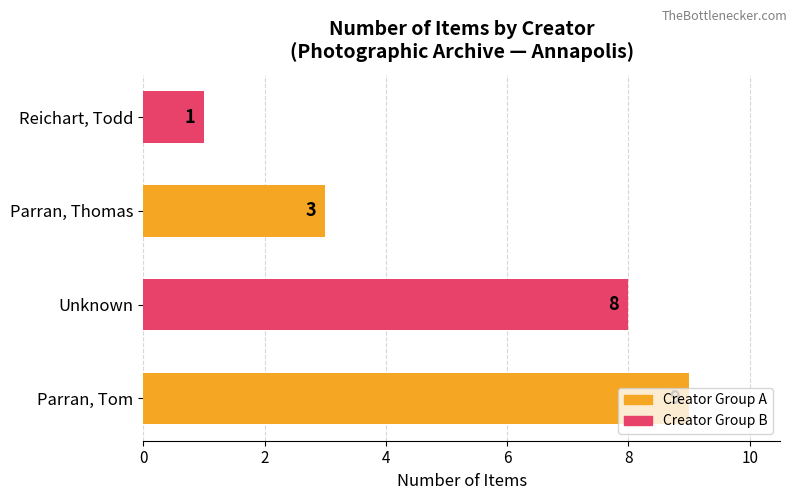

How many values are between 3 and 9?

3